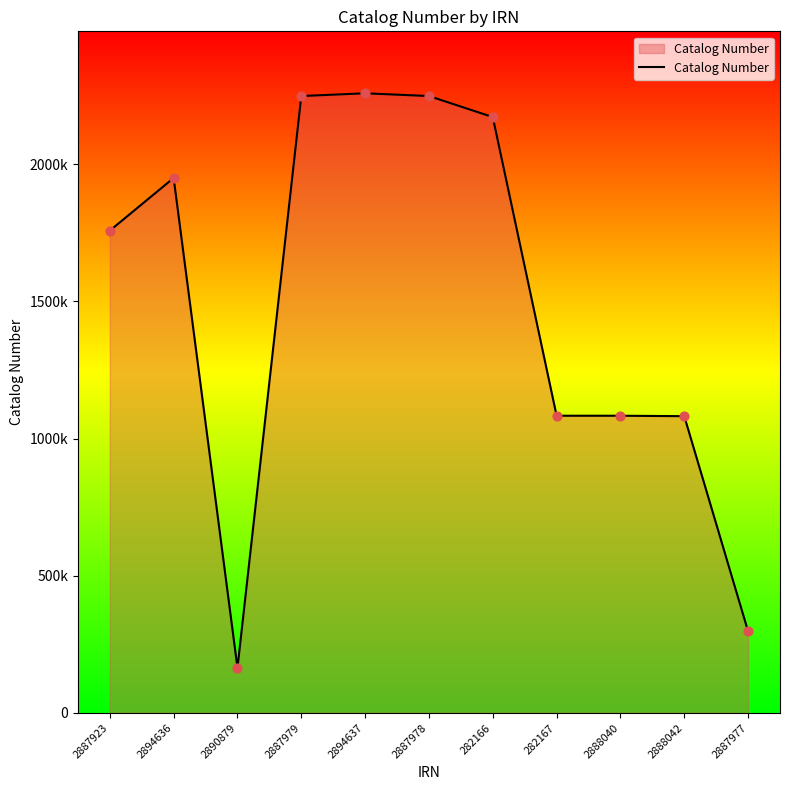

What is the change in value from 2894636 to 2887978?

+298595